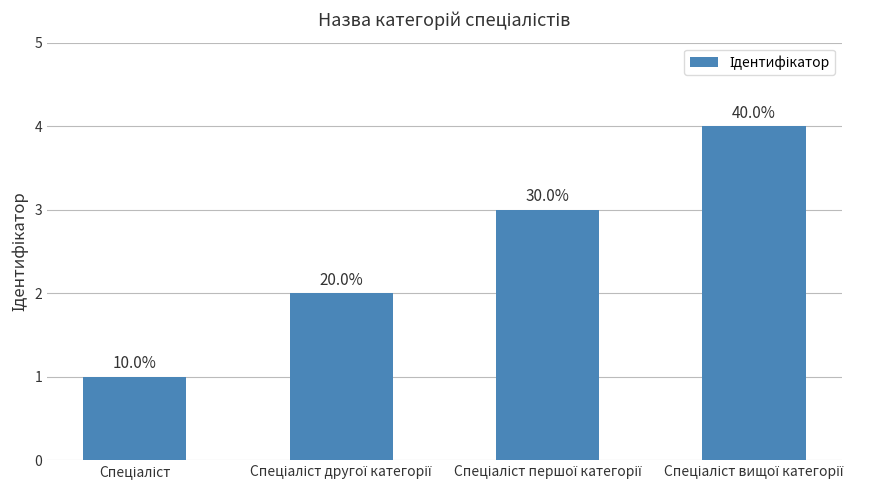

Which label corresponds to the smallest value in the chart?

Спеціаліст